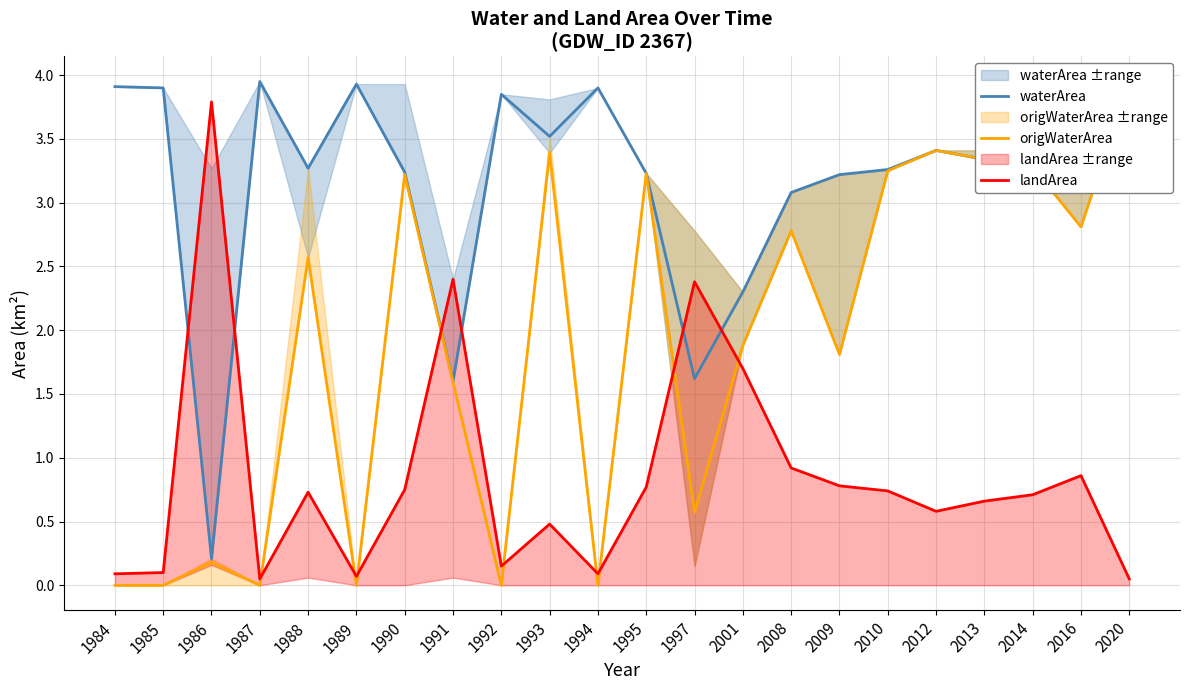

At which category does landArea reach its first local peak?

1986